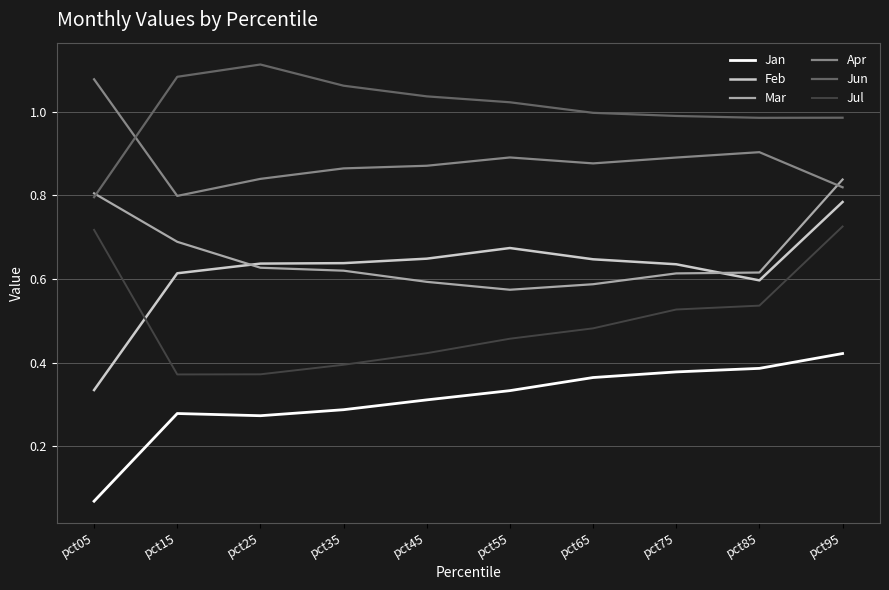

Which label corresponds to the largest value in the chart?

pct25